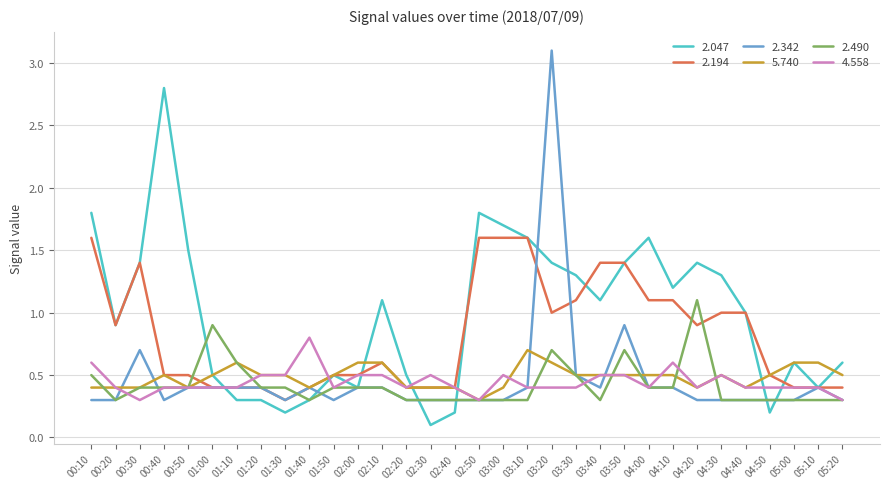

How many distinct data groups are displayed?

6